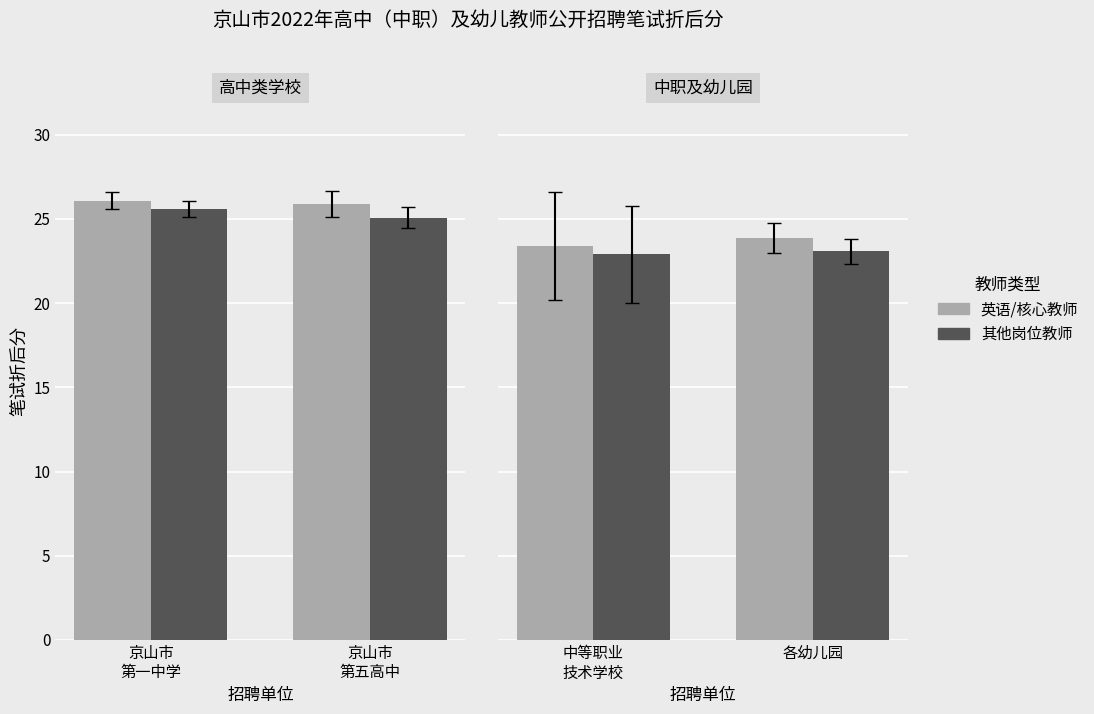

Which series has the largest range (max minus min)?

英语/核心教师